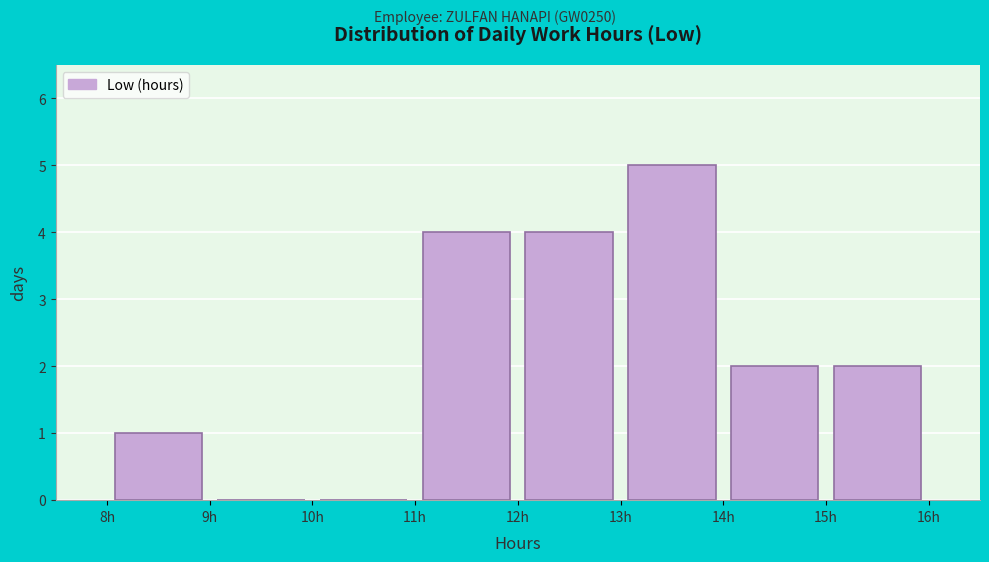

Over which range of the x-axis is the bar tallest?

13 to 14